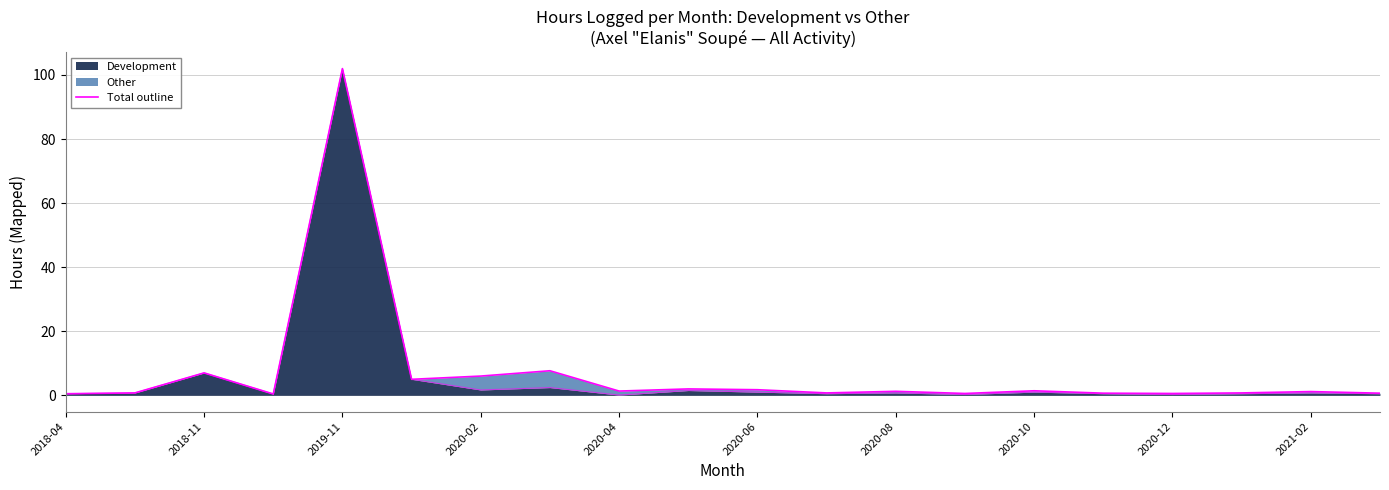

Is it true that the value at 11 is 0.4?

False